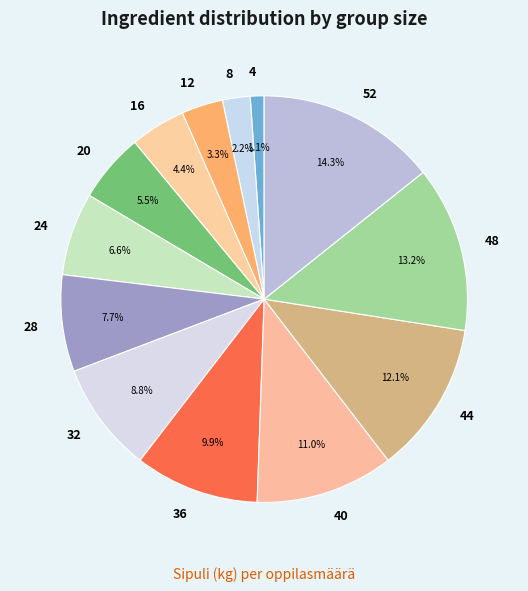

Count the number of slices in the pie.

13